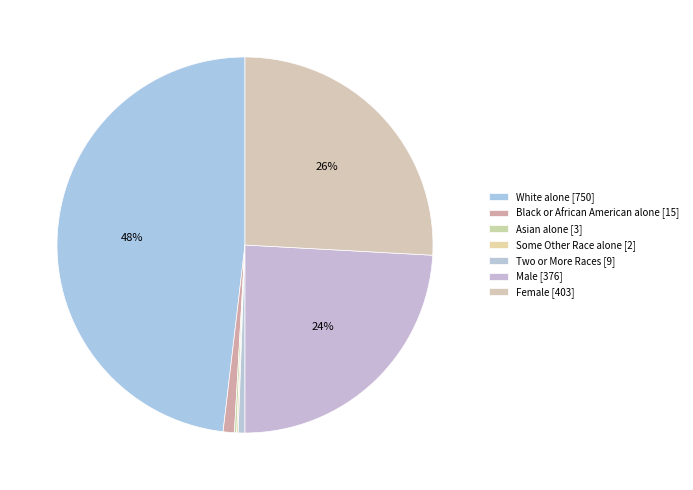

To the nearest percent, what percentage of the pie is Female?

26%